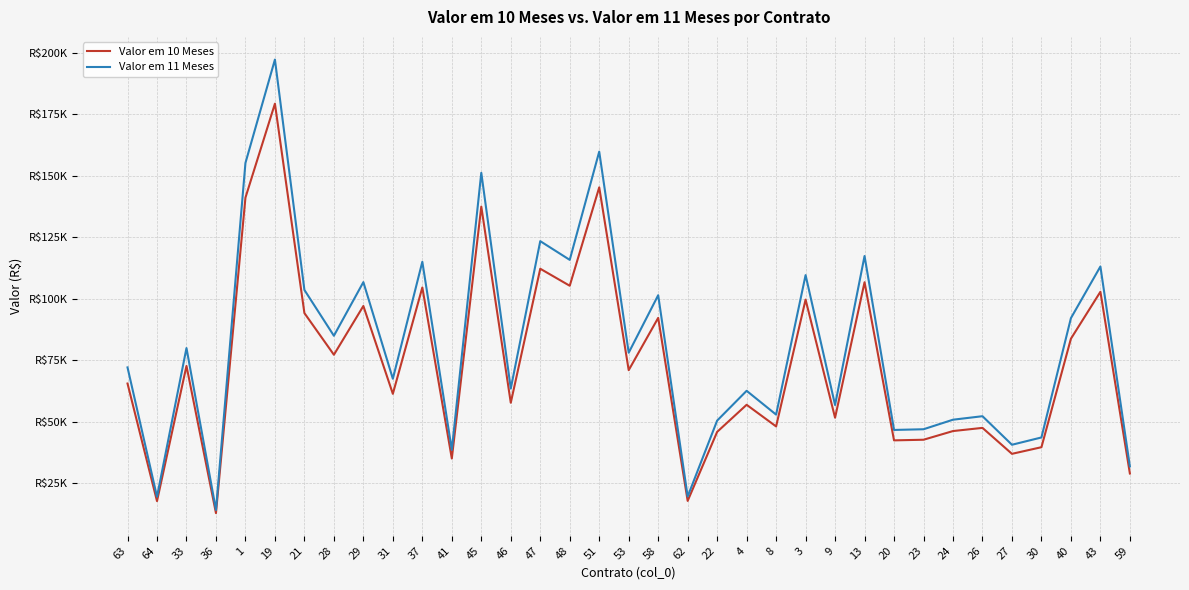

Does the chart display data point markers on the line(s)?

No